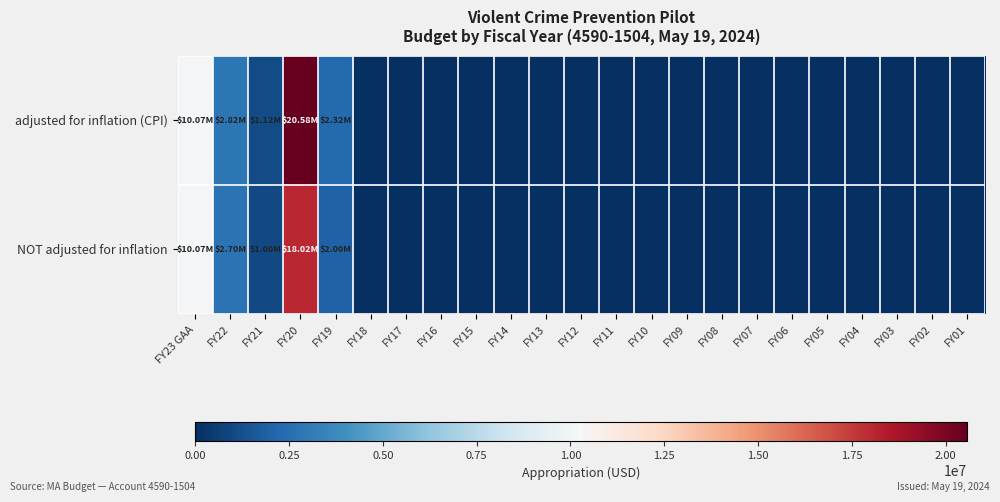

Which category has the lowest value across all series?

FY18